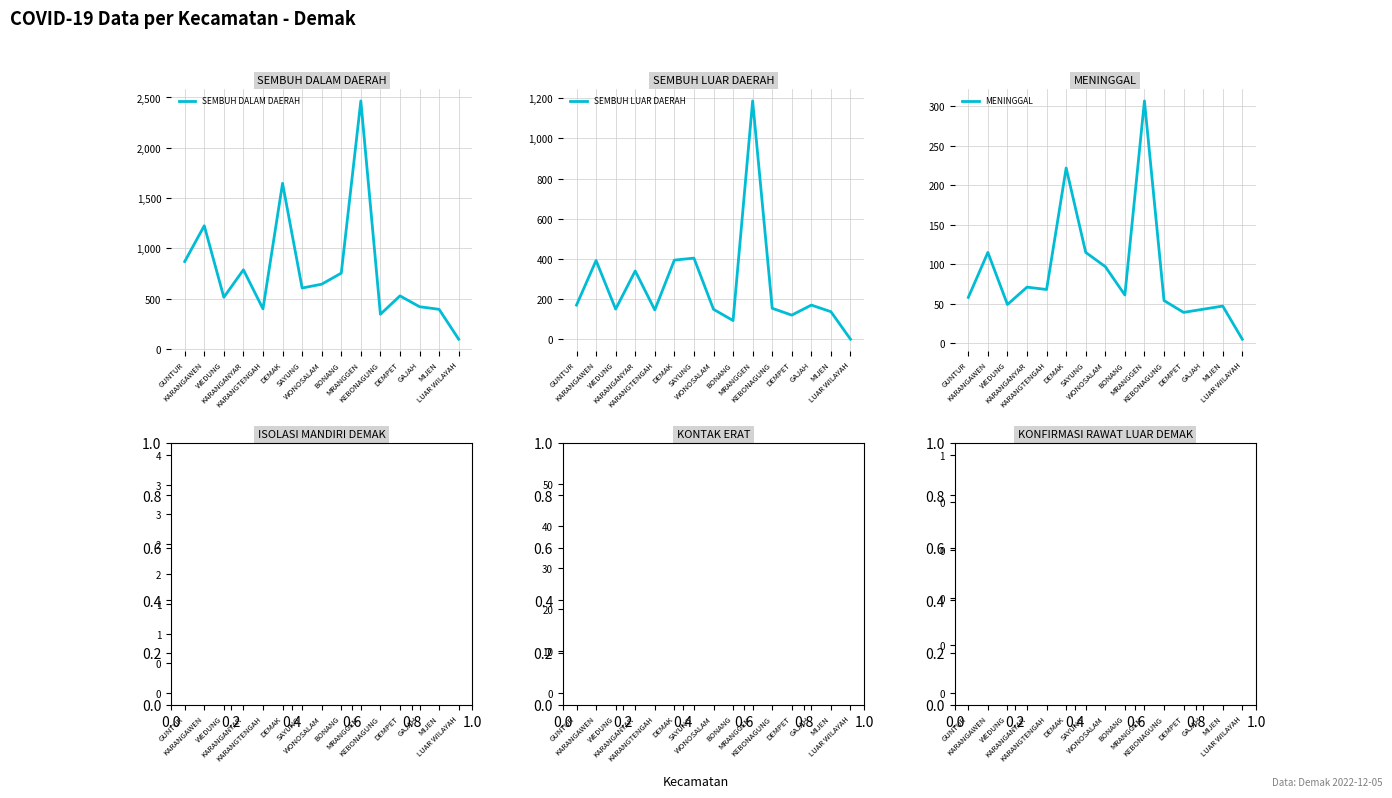

The value of SEMBUH DALAM DAERAH at WONOSALAM is 644. True or false?

True